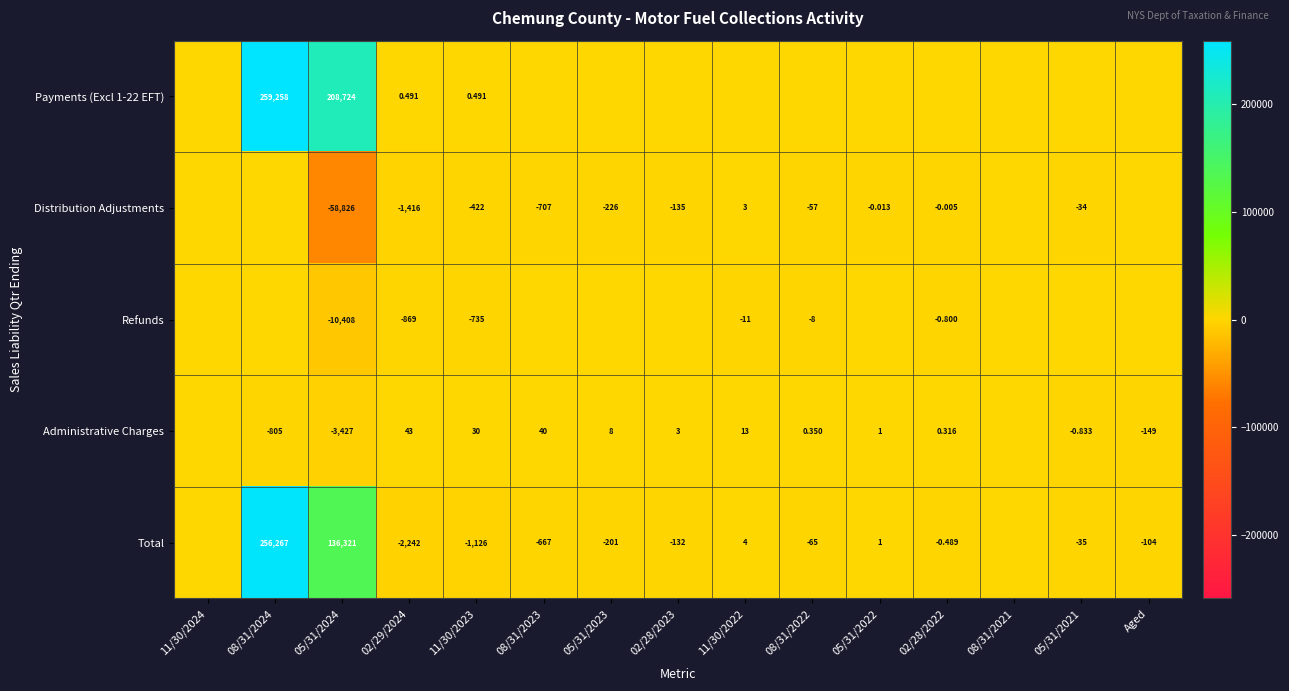

At which category is the sum across all series the highest?

08/31/2024